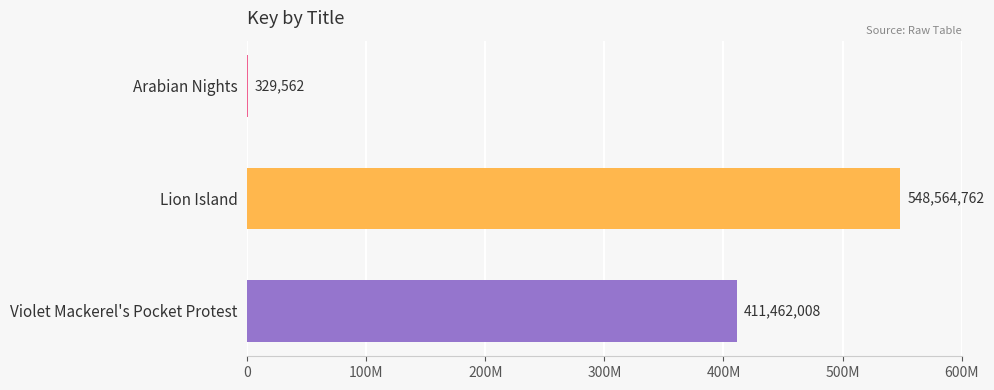

Does the chart contain stacked bars?

No